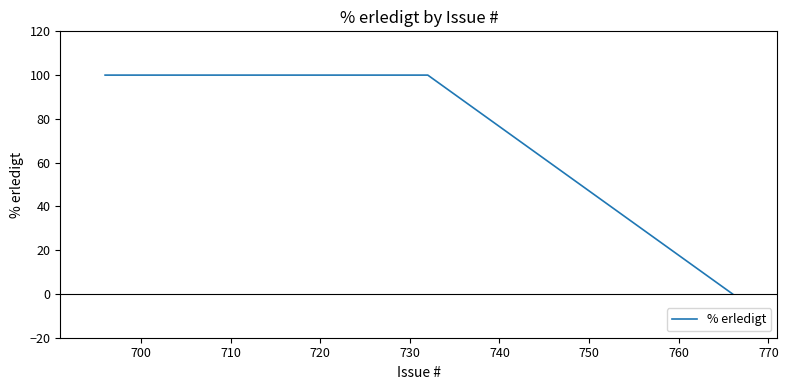

How many values are above zero?

2